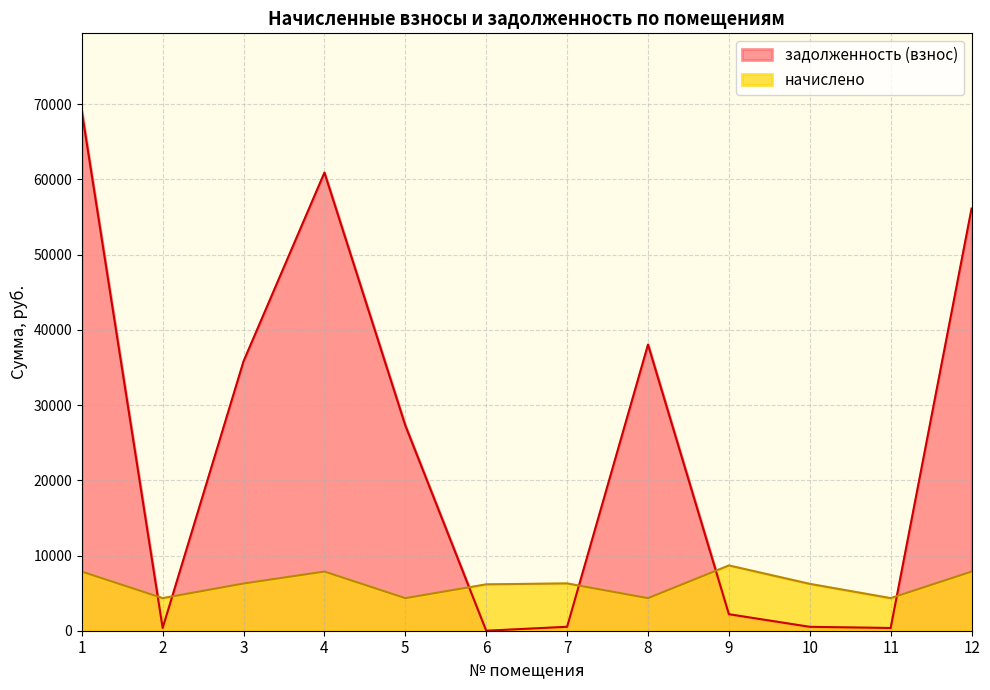

Which label corresponds to the largest value in the chart?

1